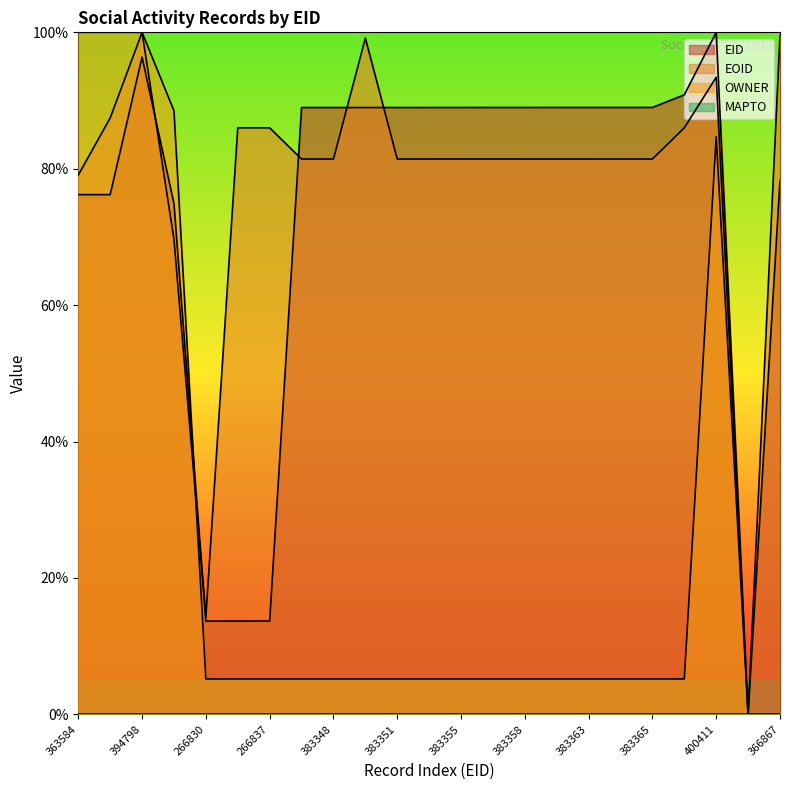

Which series ends up on top after the final intersection of OWNER and EOID?

EOID